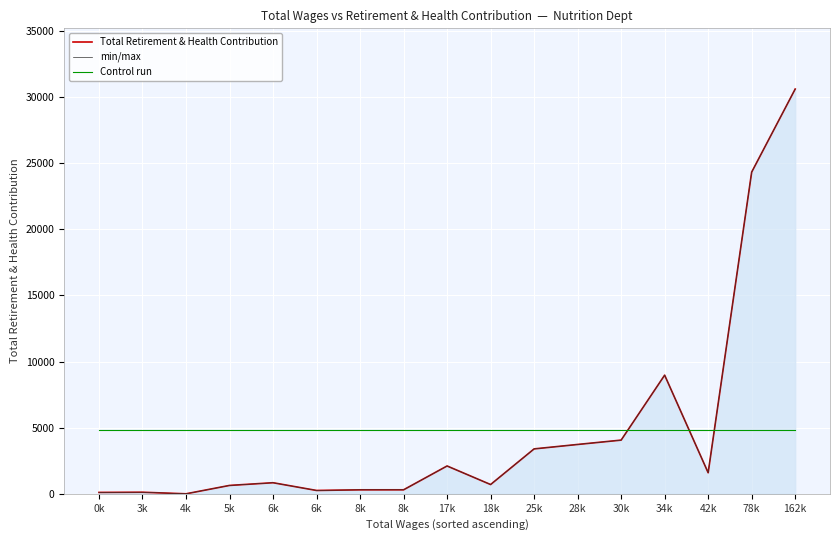

At how many categories does at least one series exceed 12665?

2